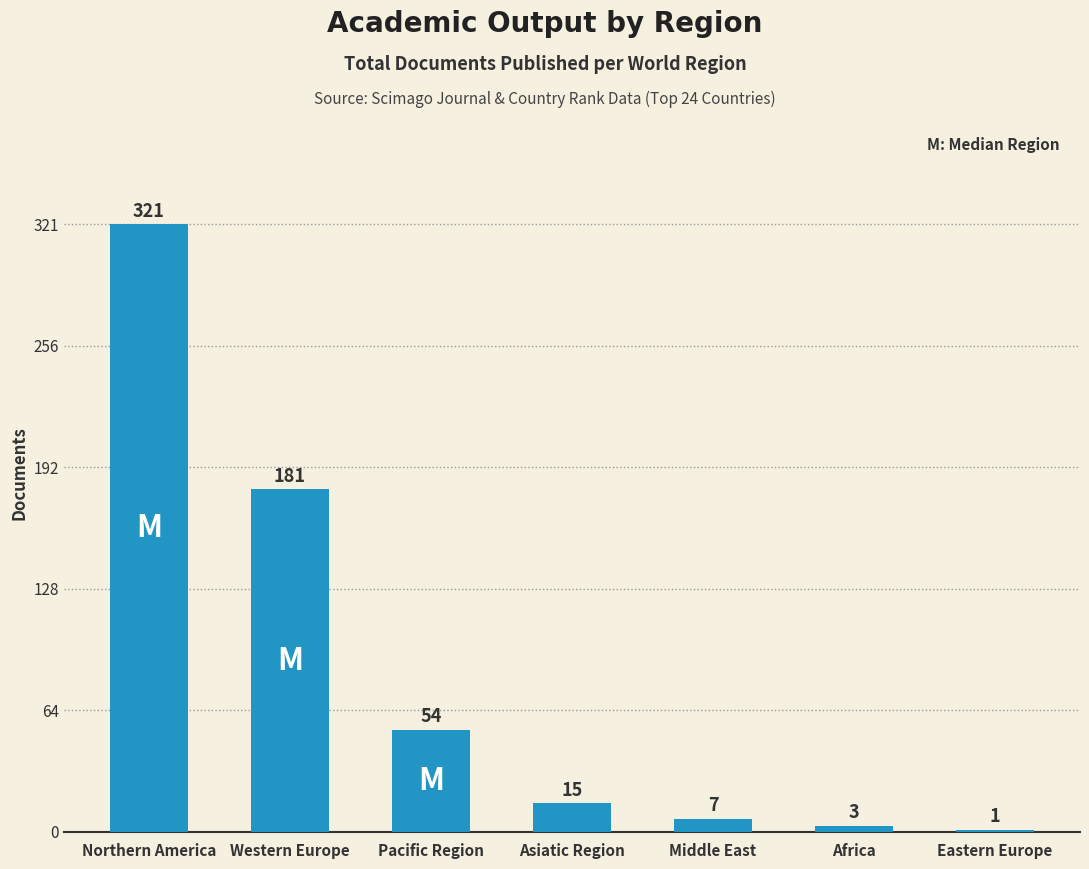

What is the maximum value shown in the chart?

321